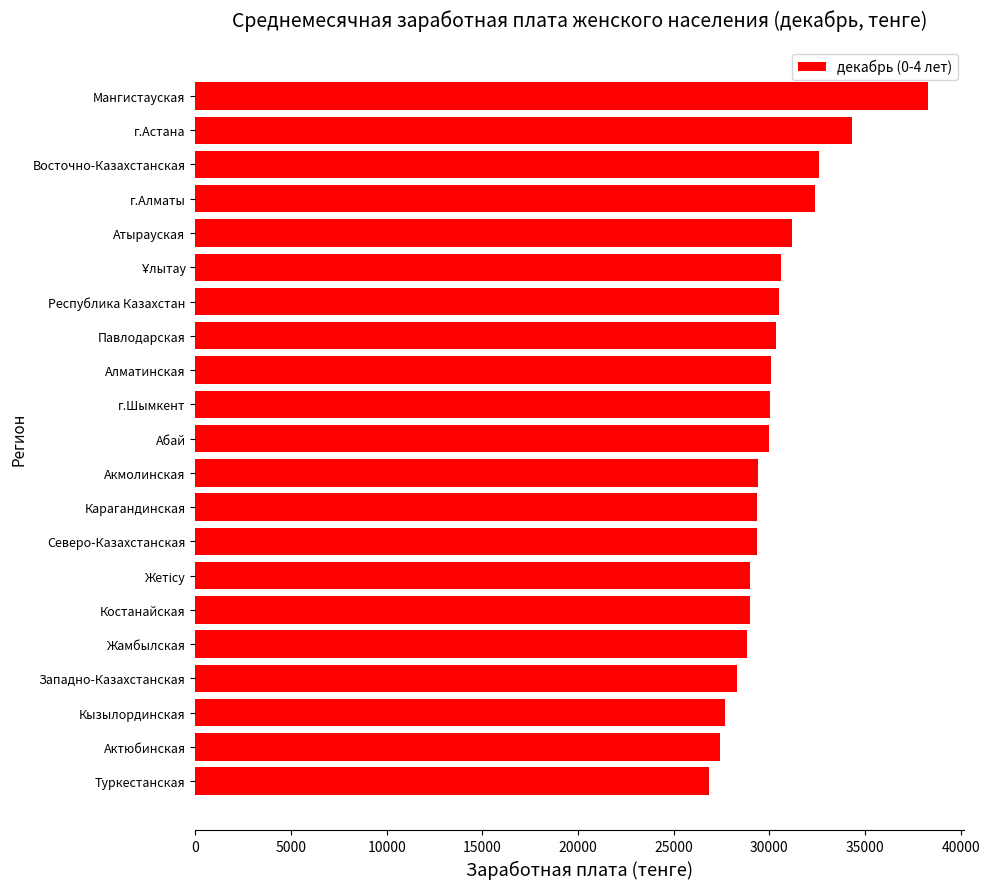

The chart shows a value of 51949 at Костанайская. True or false?

False